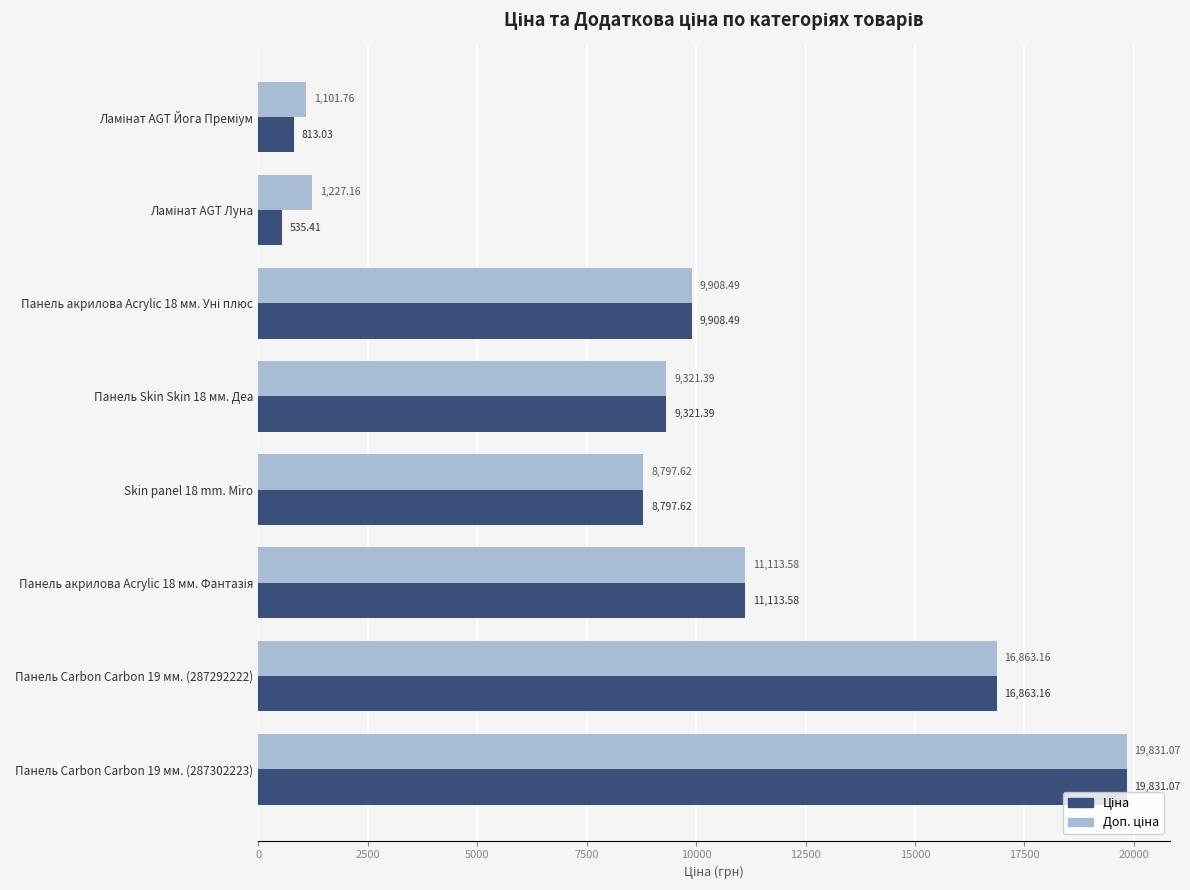

At how many categories does at least one series exceed 6841?

6